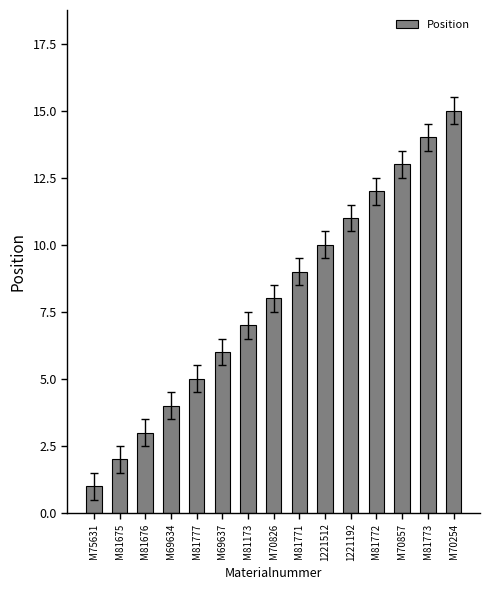

Reading right to left, what are all the values shown in this chart?

15	14	13	12	11	10	9	8	7	6	5	4	3	2	1